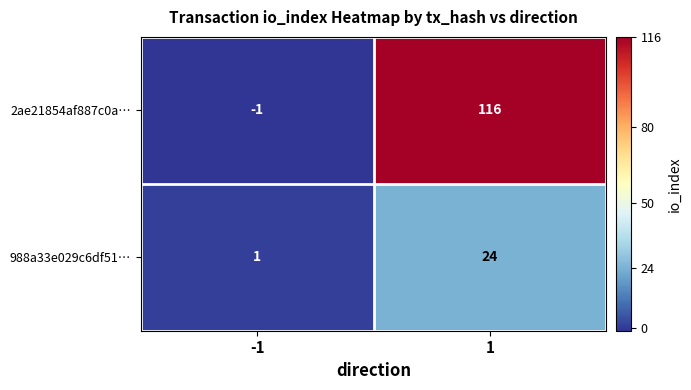

Rank the series at -1 from lowest to highest value.

2ae21854af887c0a…, 988a33e029c6df51…